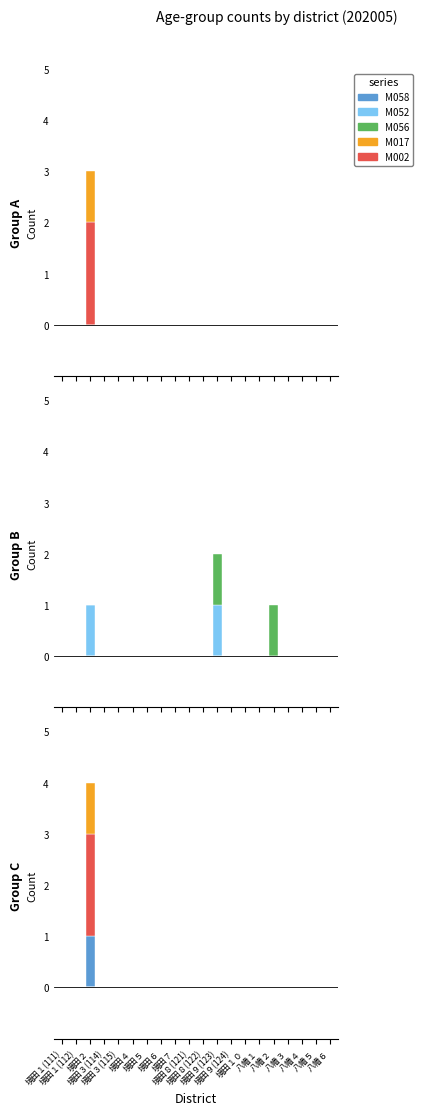

True or false: M052 has a value of -1 at 境田９(124).

False